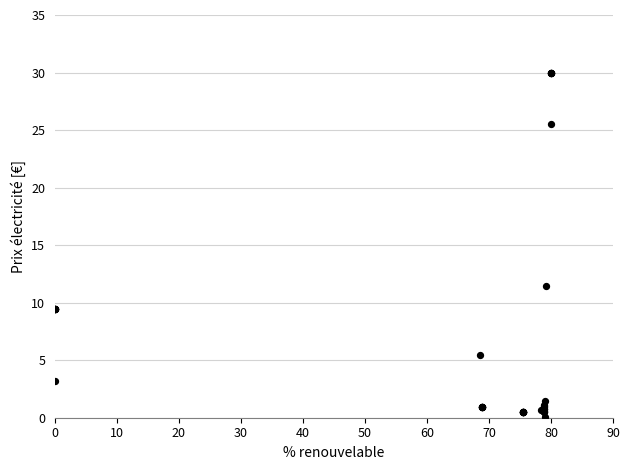

What Y value in the scatter plot is closest to 15?

11.4